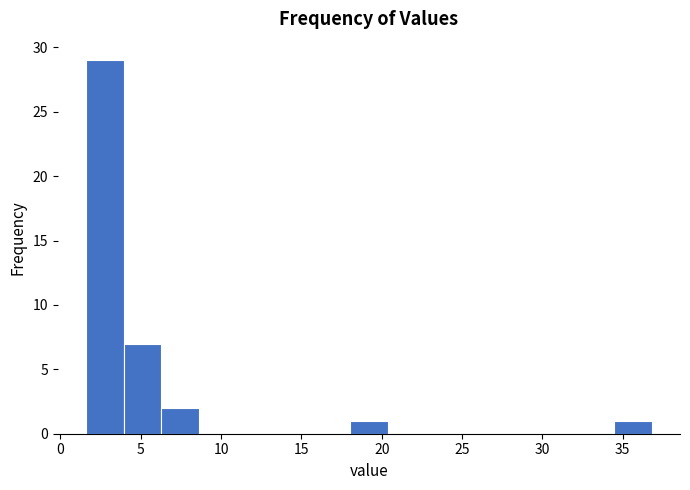

What is the height of the bar covering 6.5 to 8.5 on the x-axis? Neither the bar edges nor the heights are printed on the chart, so give them approximately, as read against the axes.

2